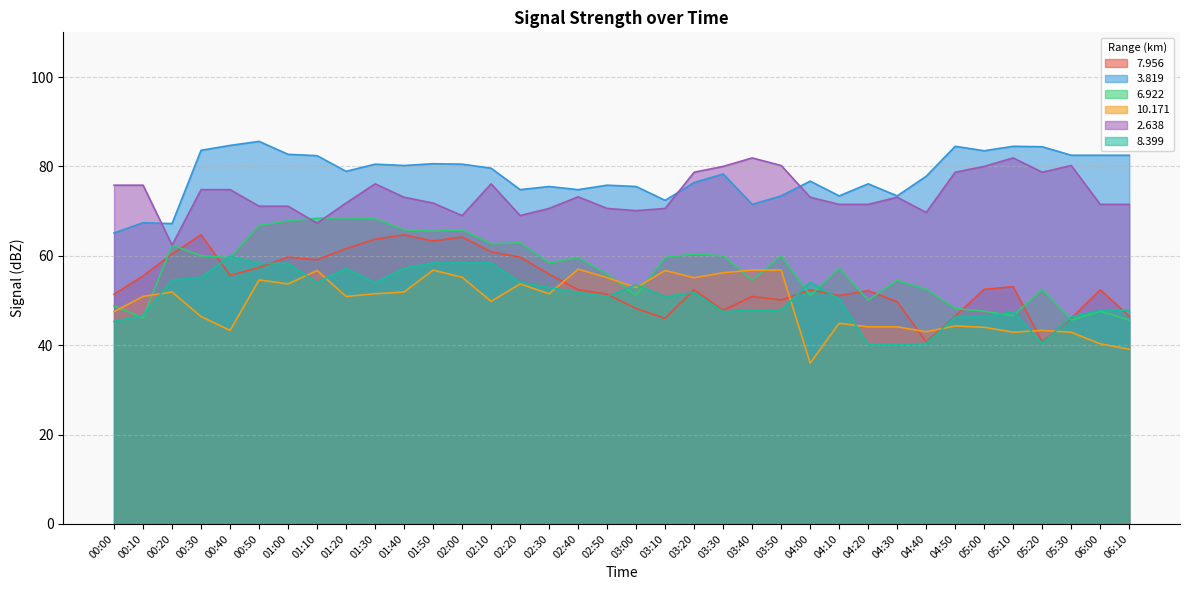

At which label does   2.638 reach its minimum?

00:20